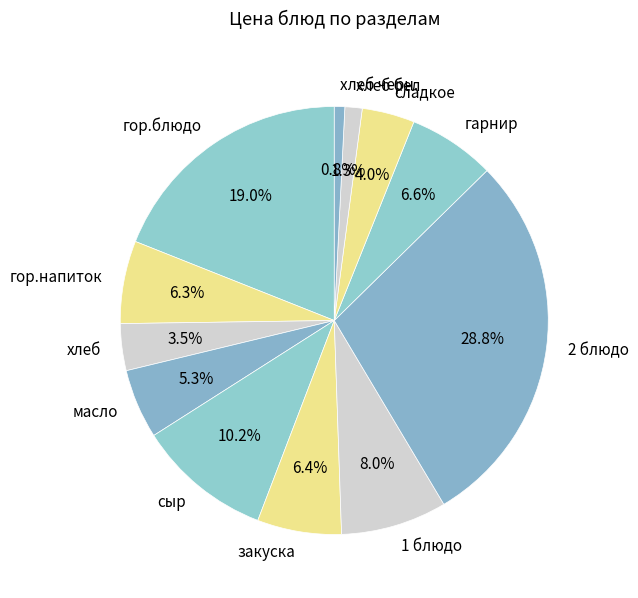

The сладкое slice represents 4% of the pie. True or false?

True